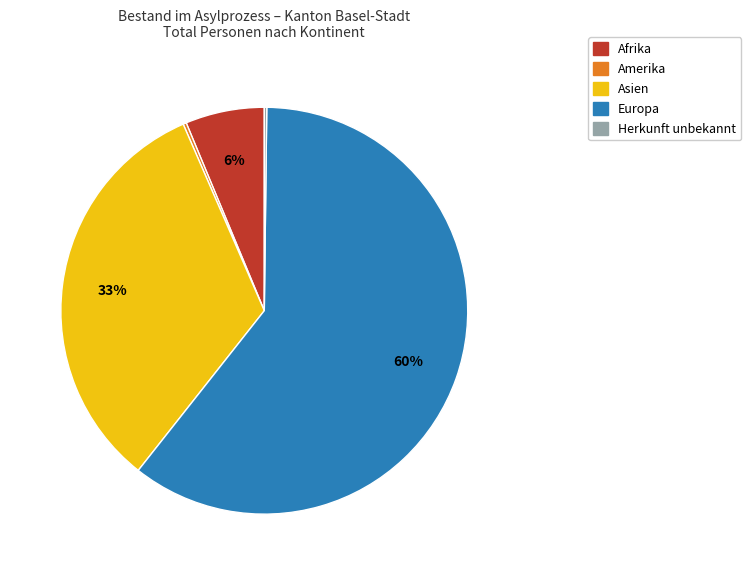

Which slice is the largest?

Europa